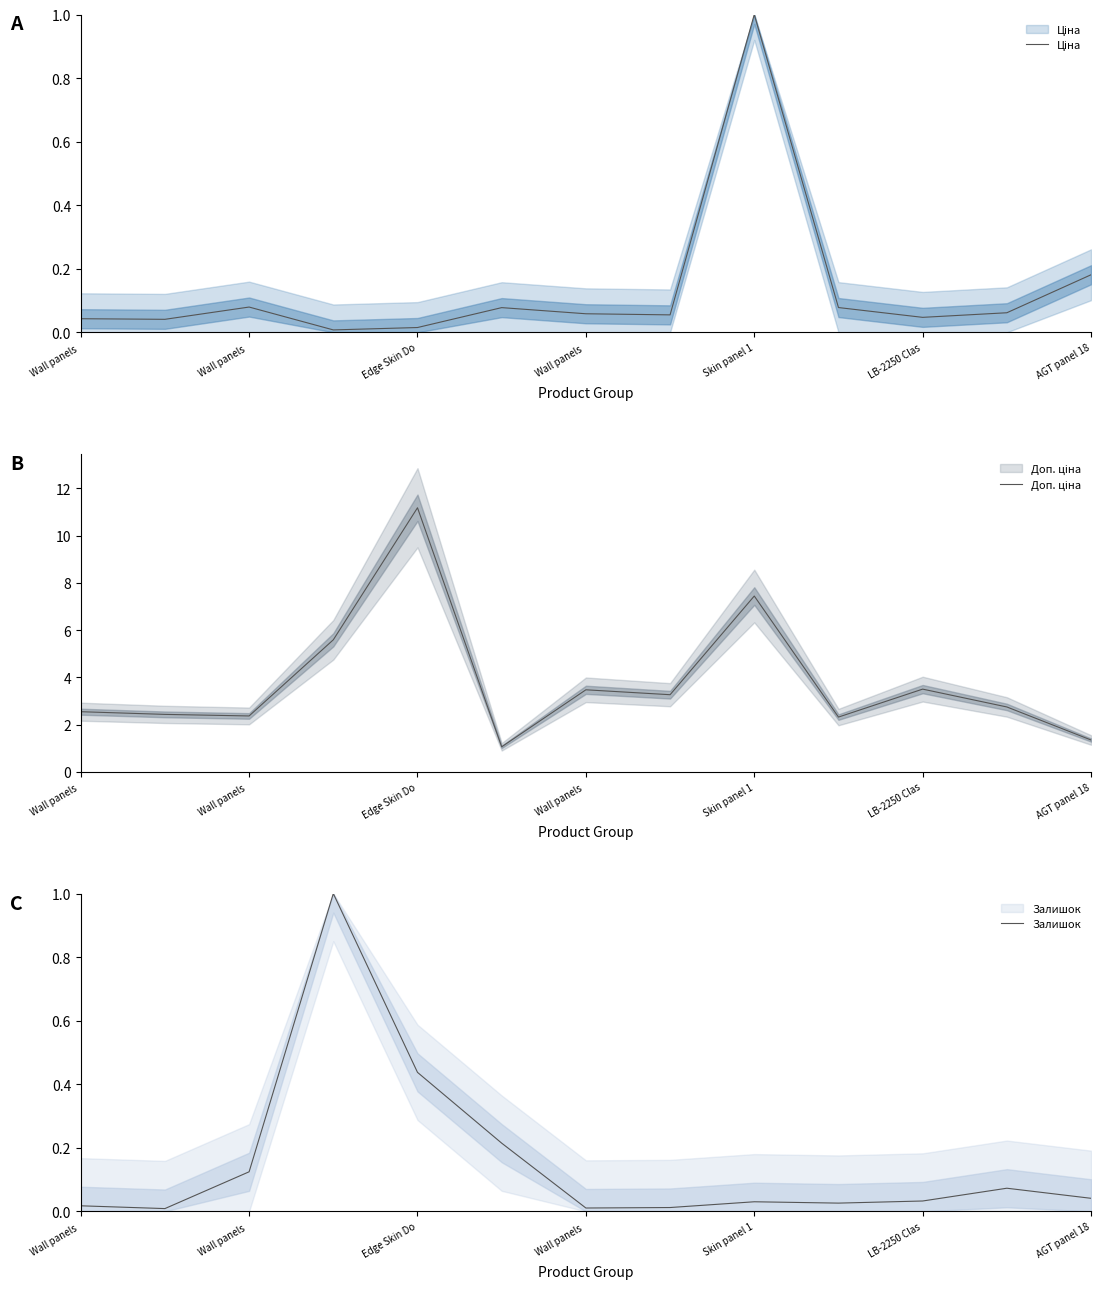

What is the total value across all series at Wall panels ?

2.6